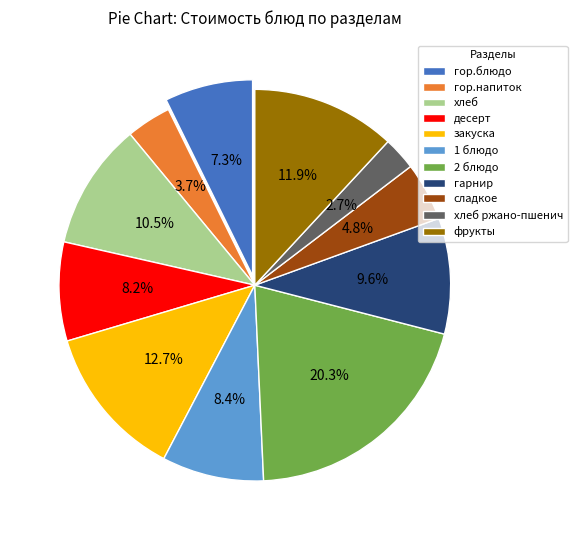

Is there any slice that represents more than half of the pie?

No